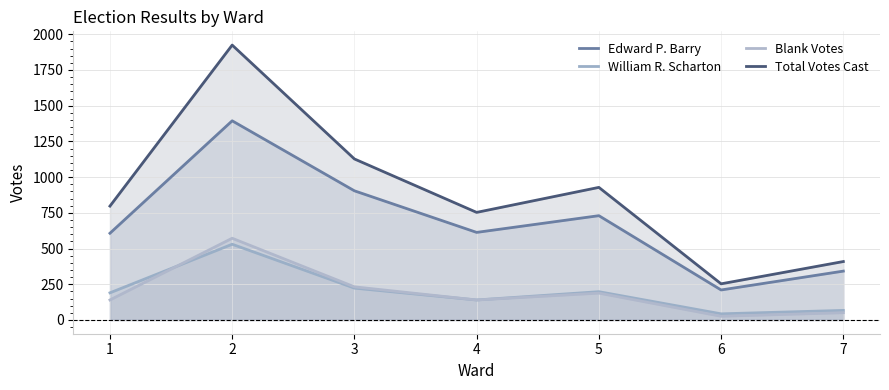

True or false: Edward P. Barry has more than 0 points higher than both neighbors.

True